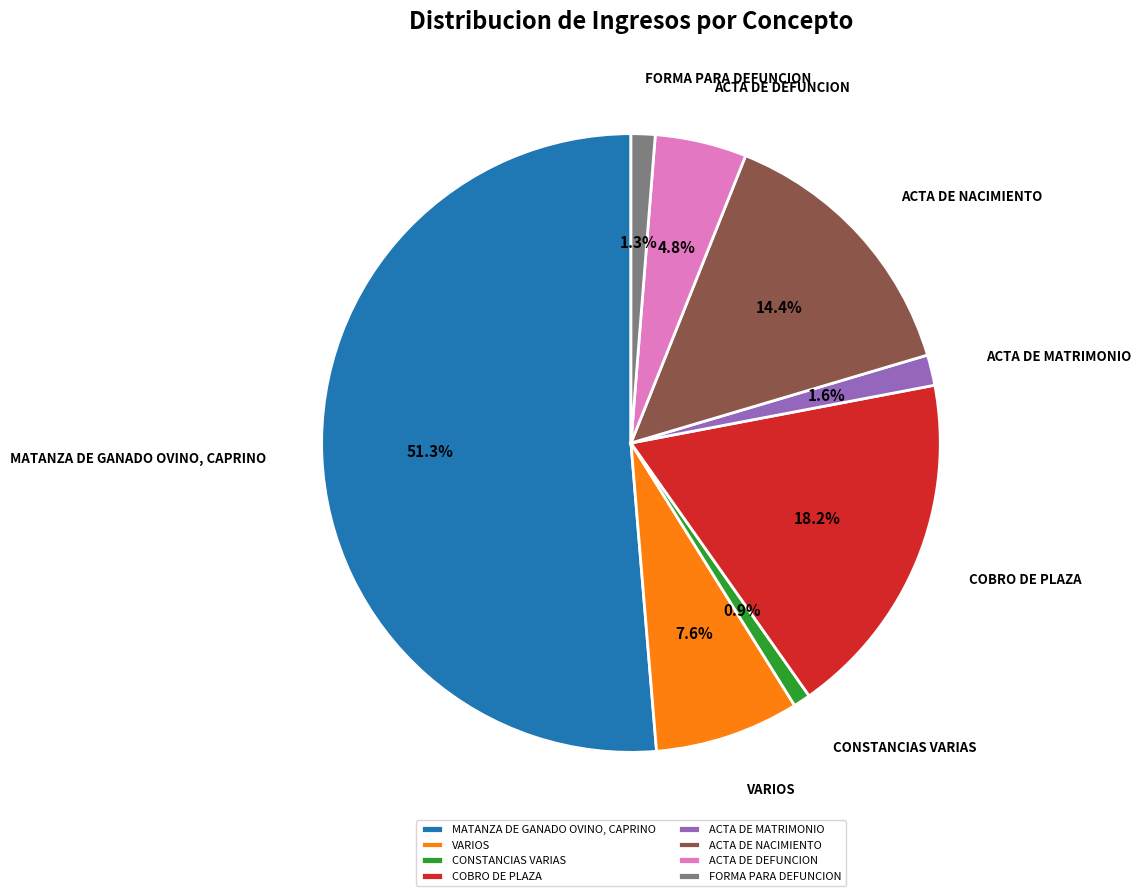

True or false: FORMA PARA DEFUNCION accounts for 1% of the total.

True